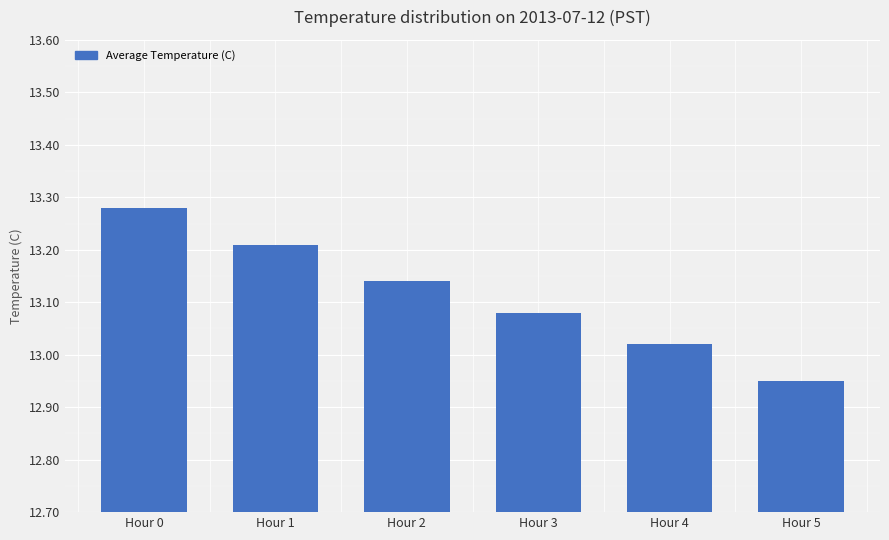

Rank the categories by value from lowest to highest.

Hour 5, Hour 4, Hour 3, Hour 2, Hour 1, Hour 0